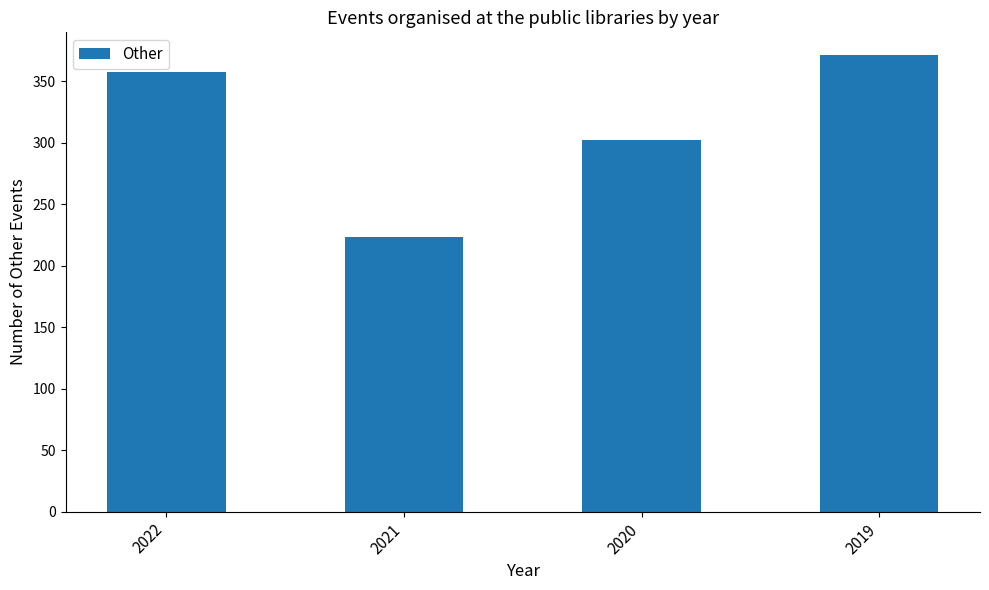

What is the maximum value shown in the chart?

371